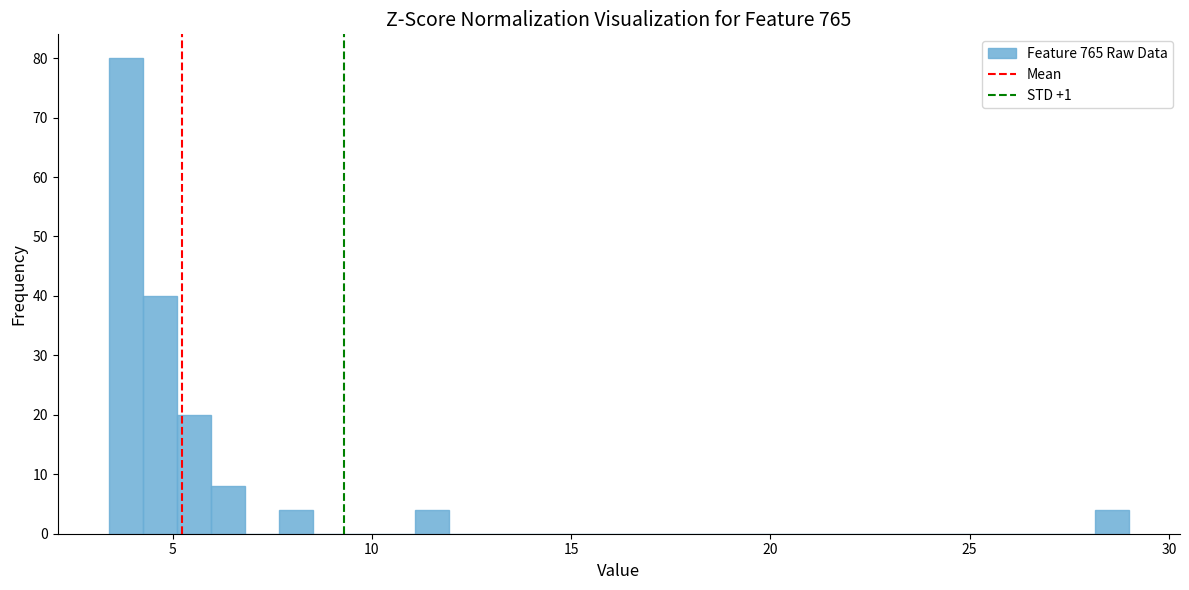

Around what value on the x-axis is the tallest bar? Give the approximate position of its centre, as read against the axis.

4.0